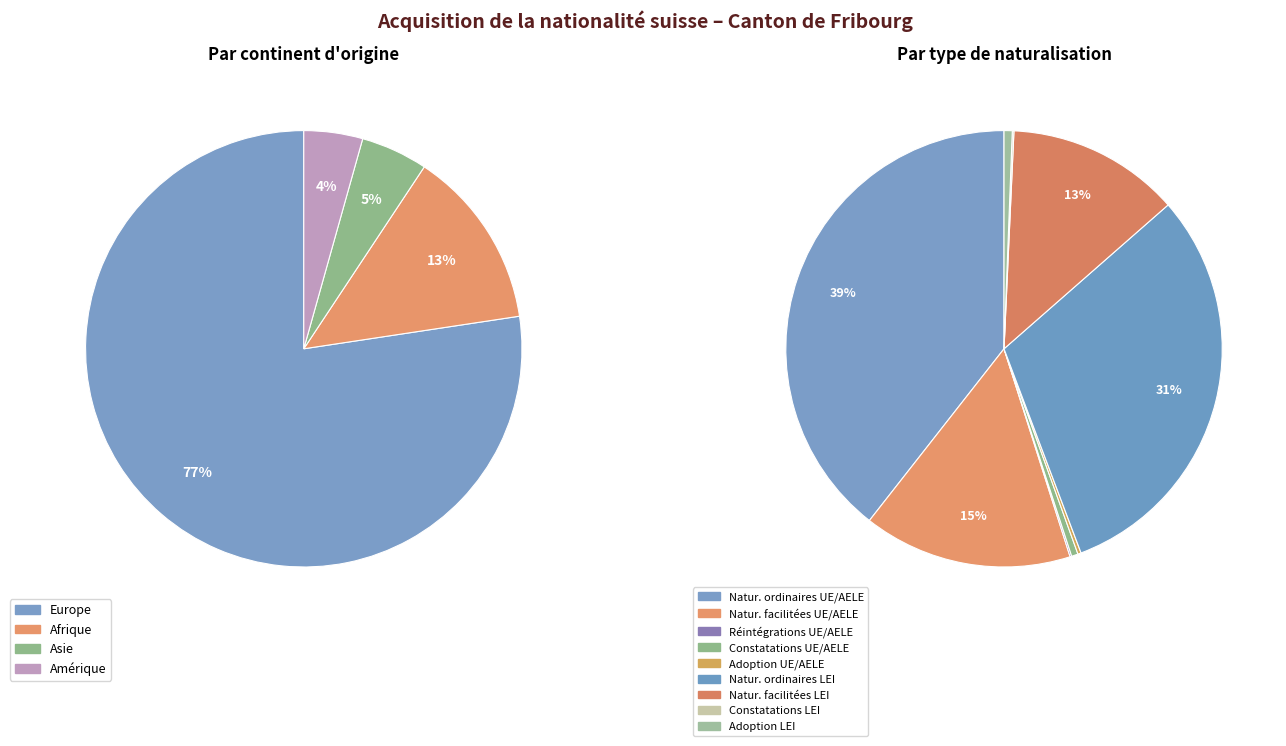

True or false: 2 accounts for 1% of the total.

False